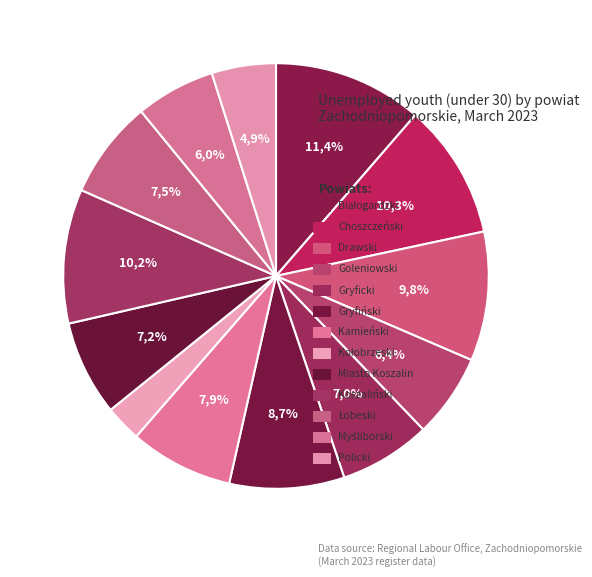

Count the number of slices in the pie.

13